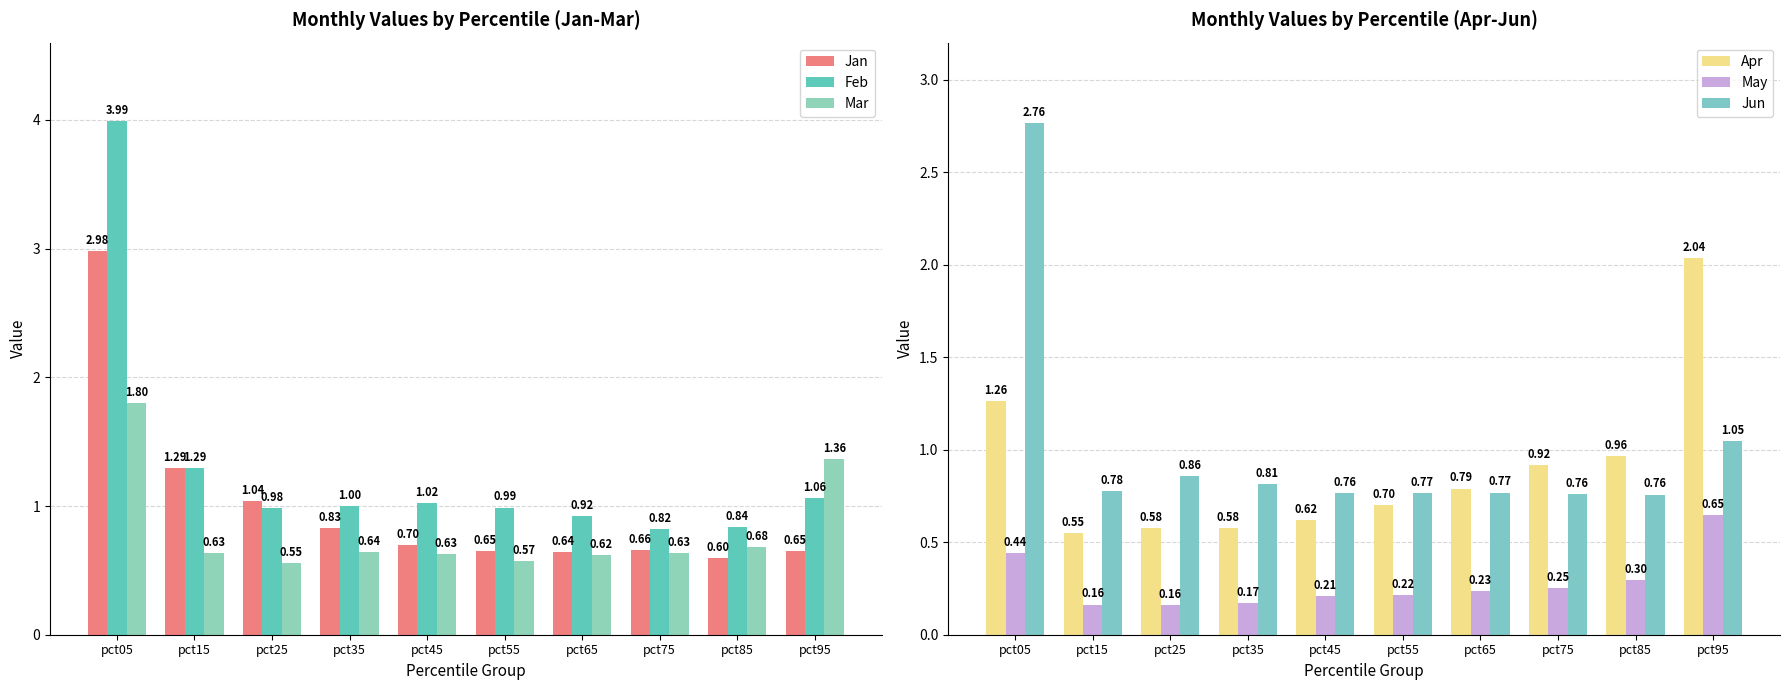

What are all the series names shown in the legend?

Jan, Feb, Mar, Apr, May, Jun